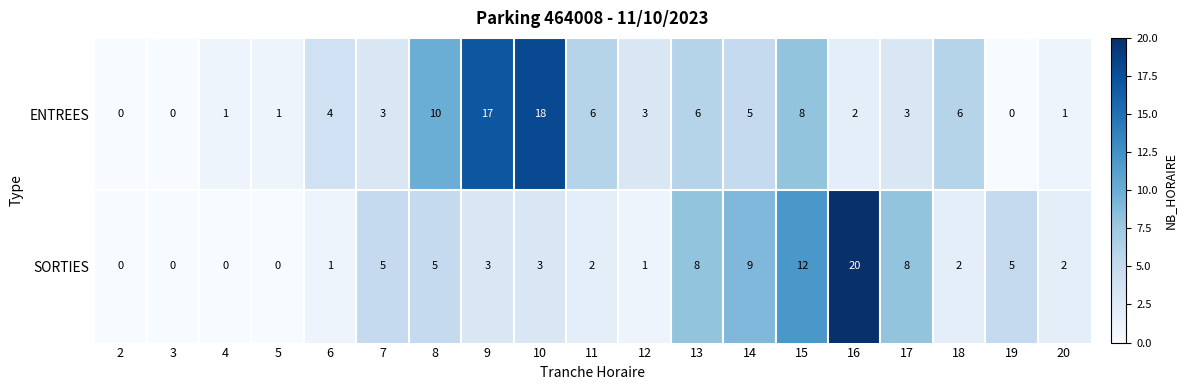

What is the maximum value shown in the chart?

20